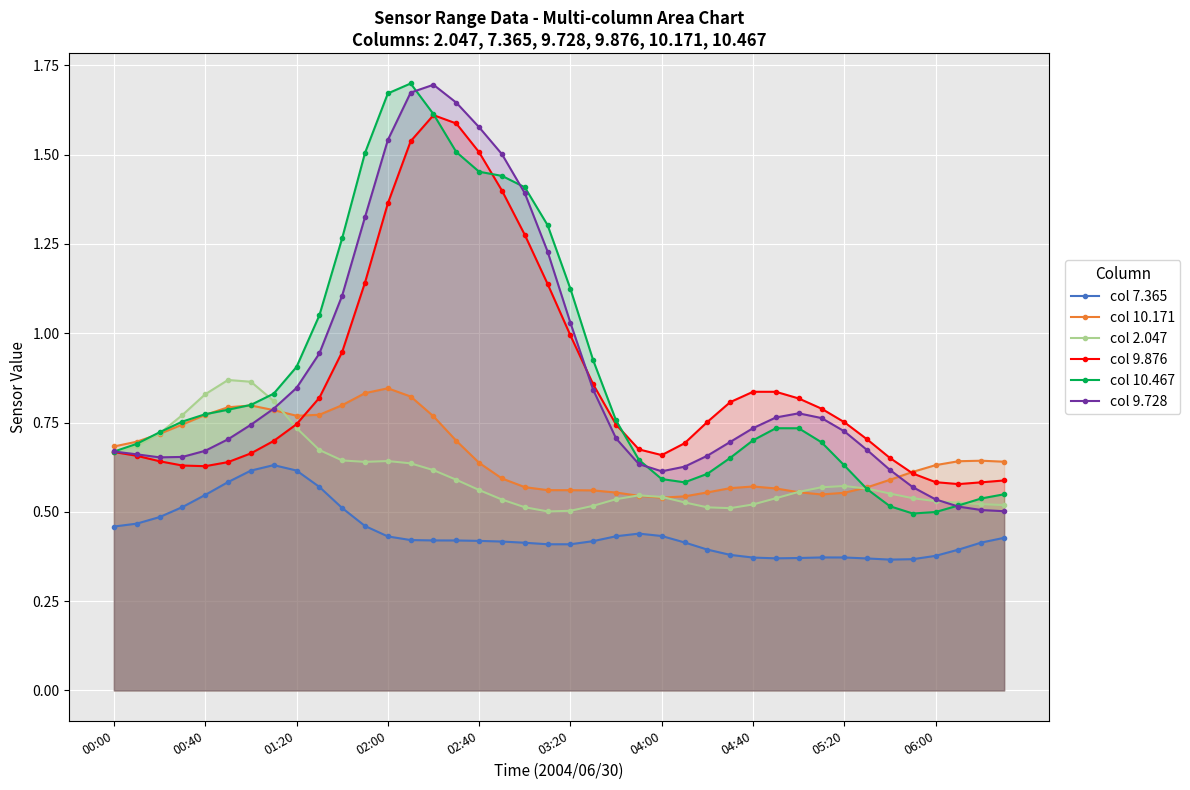

The col 7.365 series shows 0.6 at 01:20. True or false?

True